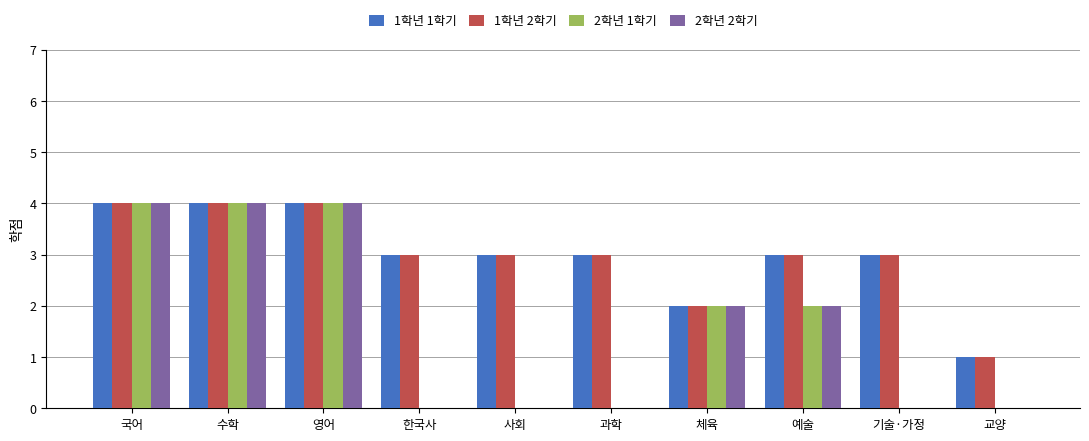

The value of 2학년 2학기 at 과학 is 2. True or false?

False